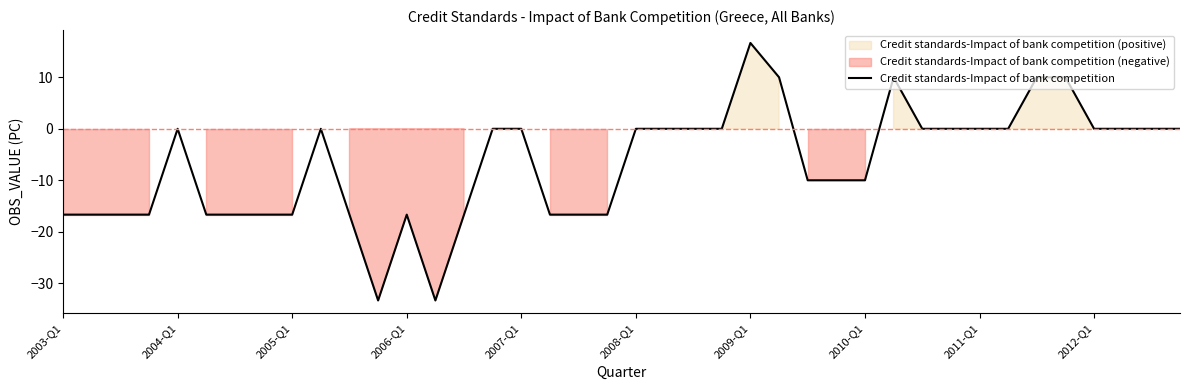

The value of Credit standards-Impact of bank competition at 2007-Q1 is 0.0. True or false?

True